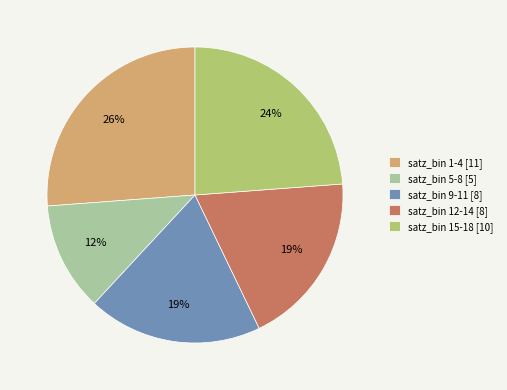

What is the largest slice in the pie chart?

satz_bin 1-4 [11]